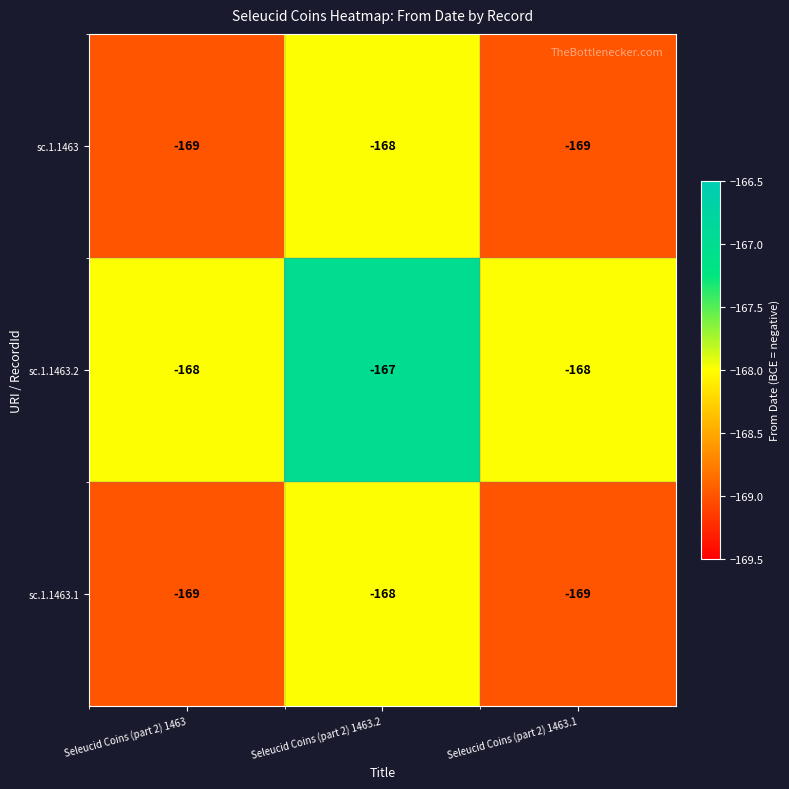

What value does the sc.1.1463.2 series have at Seleucid Coins (part 2) 1463.1?

-168